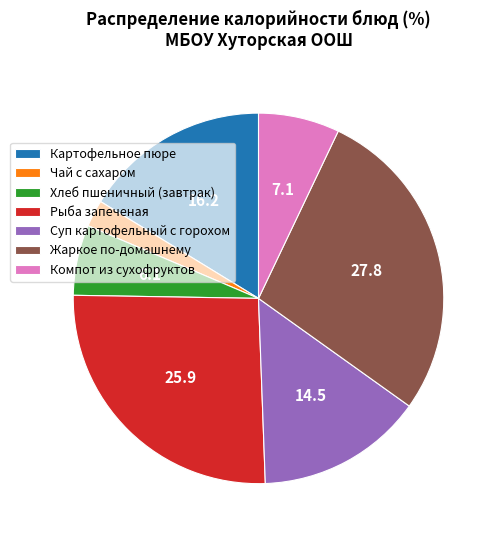

Does any single category account for the majority?

No